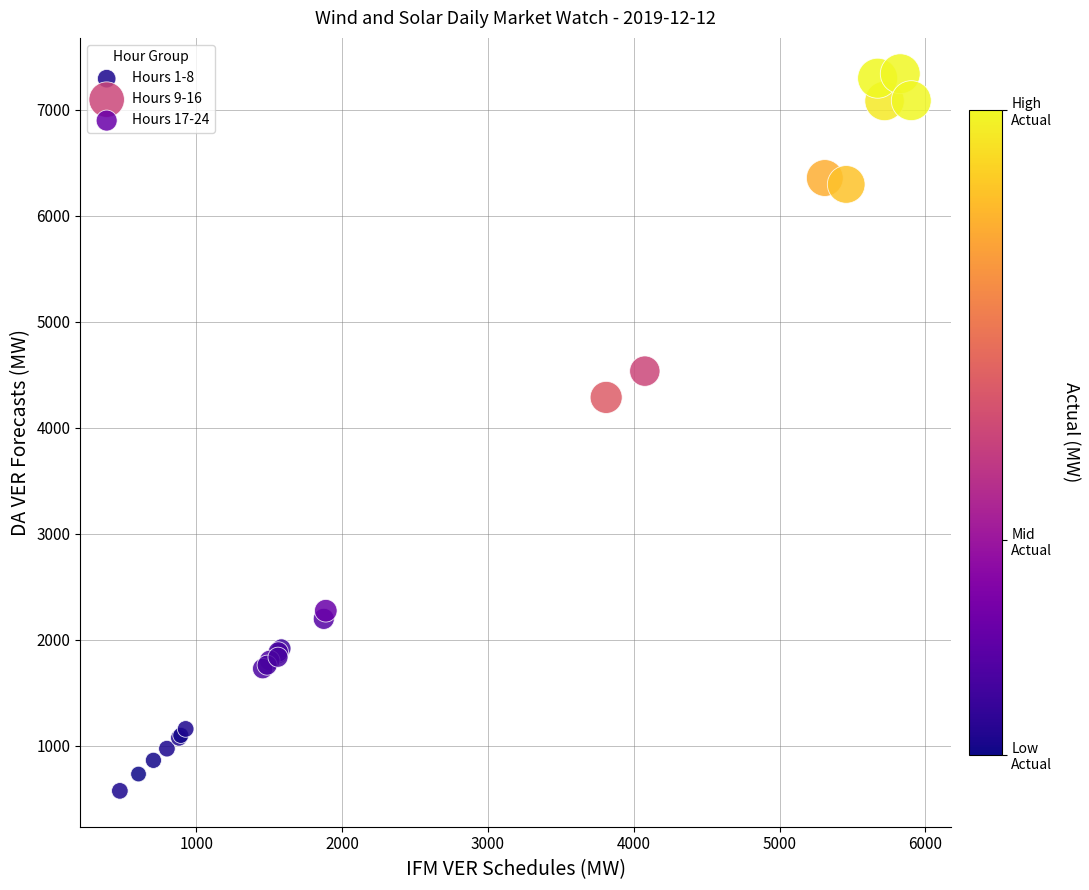

Which series has the largest Y range (max minus min)?

Hours 9-16